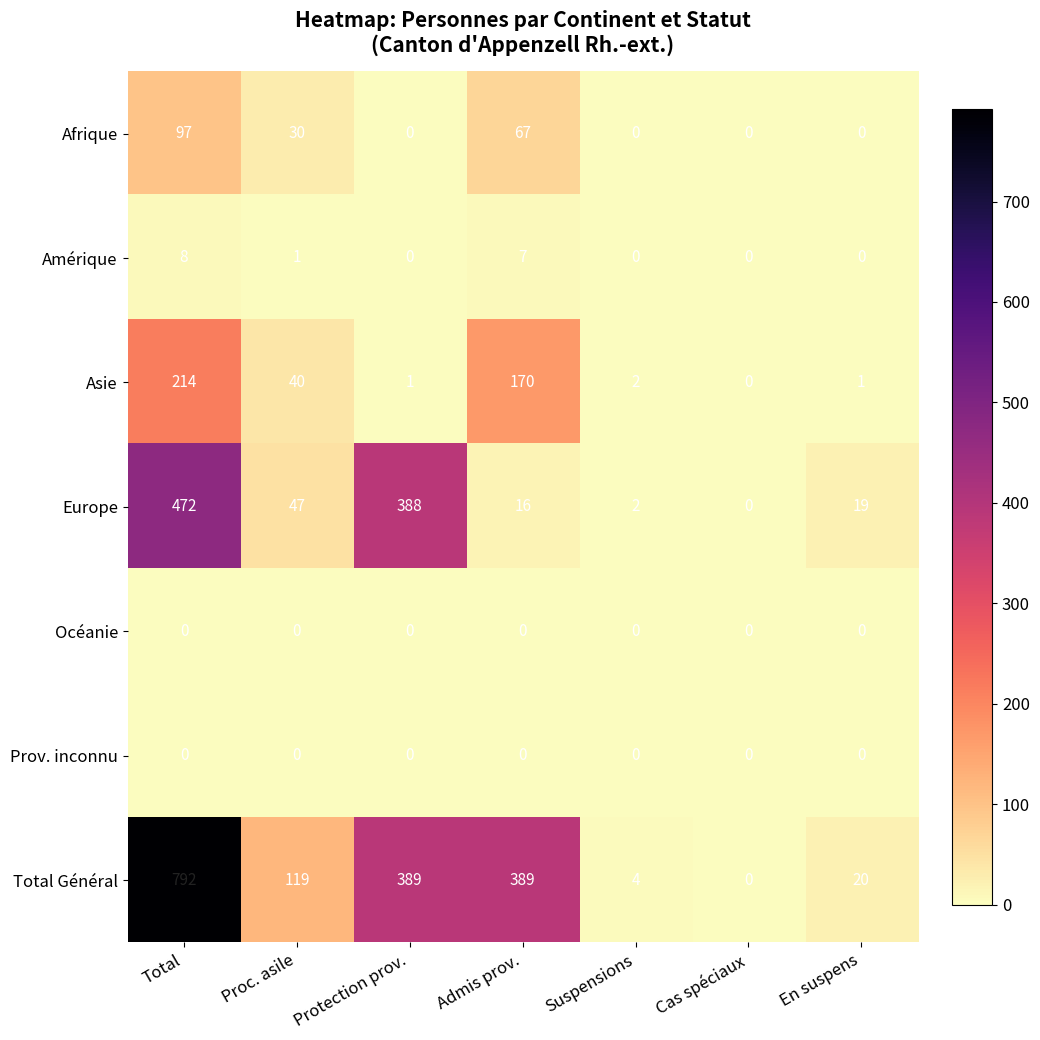

What is the highest value of the Total Général series?

792